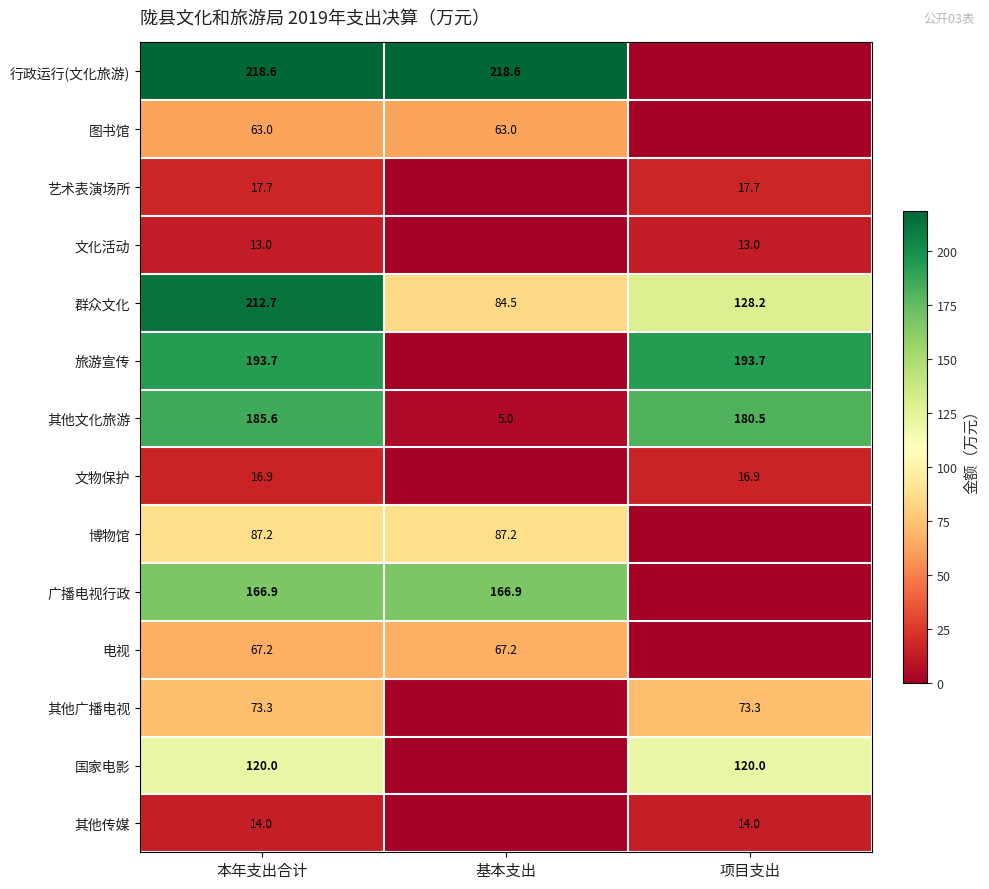

What is the maximum value shown in the chart?

218.6